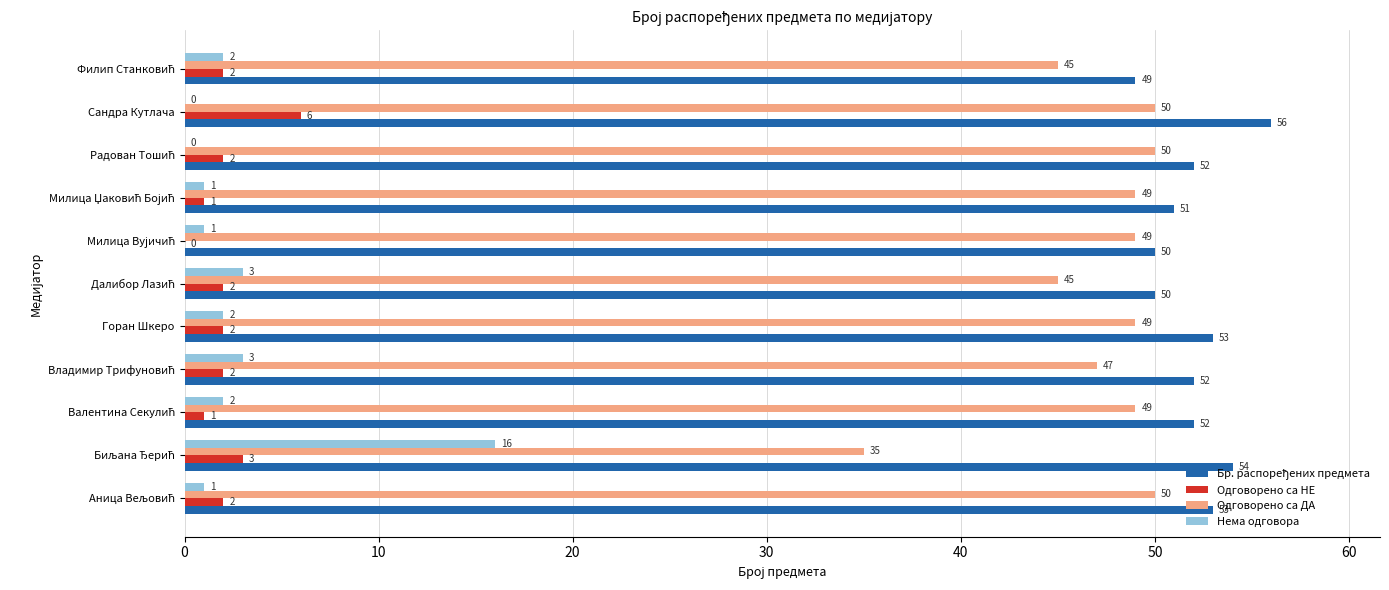

What is the sum of all Нема одговора values?

31